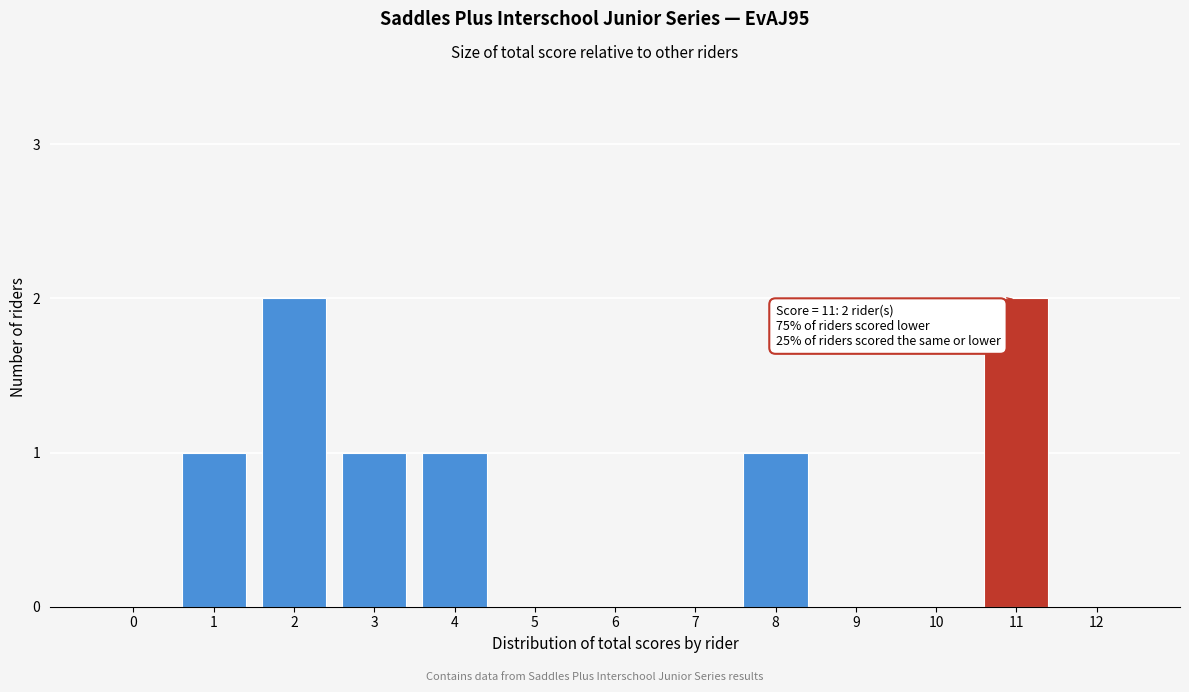

Reading left to right, list all the values displayed in this chart.

0=0	1=1	2=2	3=1	4=1	5=0	6=0	7=0	8=1	9=0	10=0	11=2	12=0